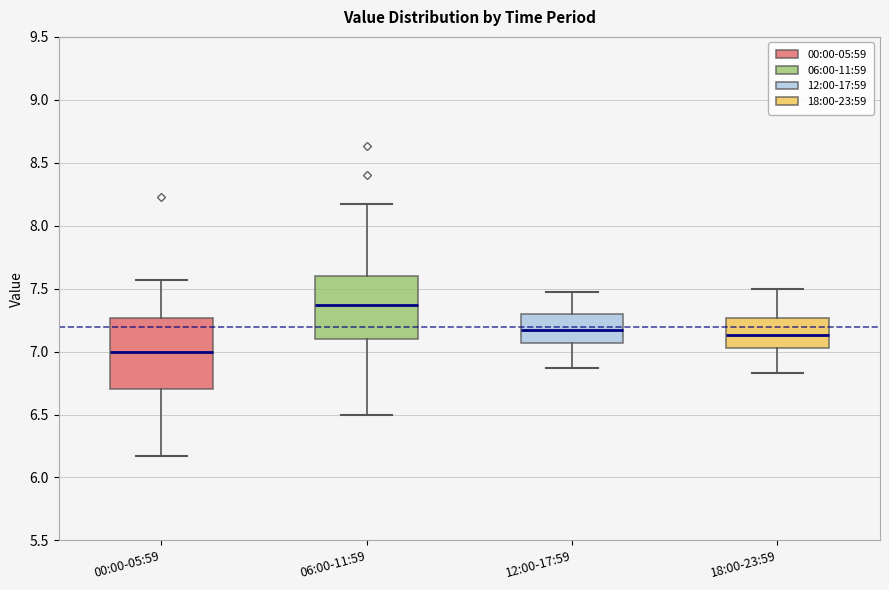

Which box has the highest median line?

06:00-11:59